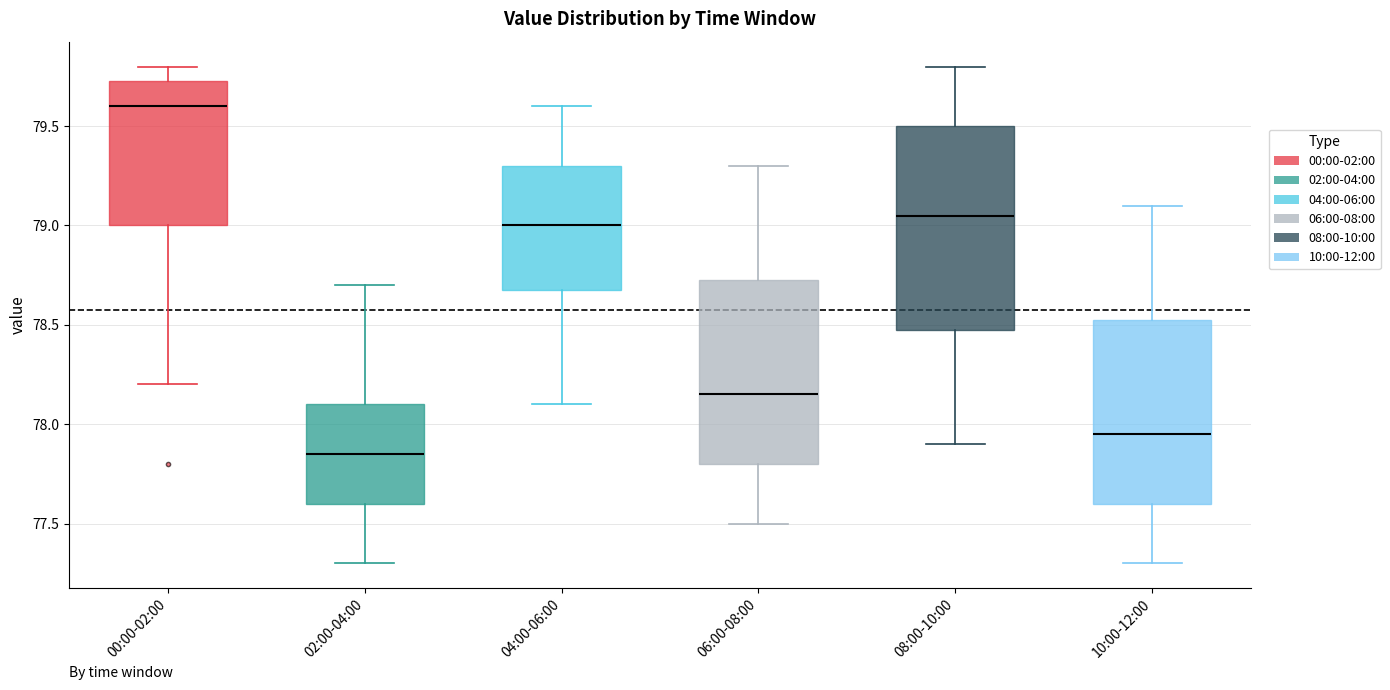

Which box is the tallest, from its lower edge to its upper edge?

08:00-10:00